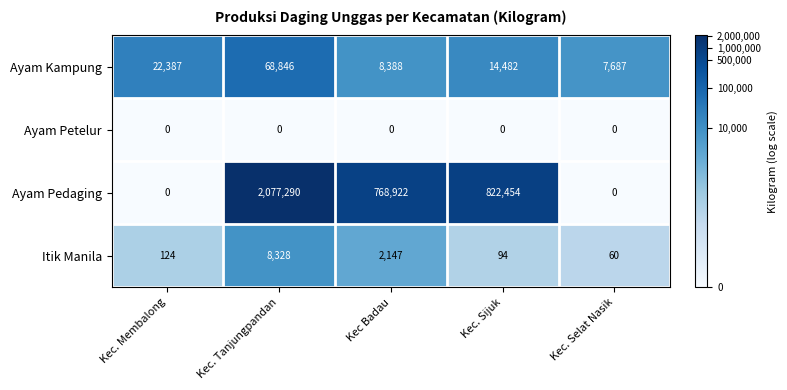

Which series has the largest total across all categories?

Ayam Pedaging